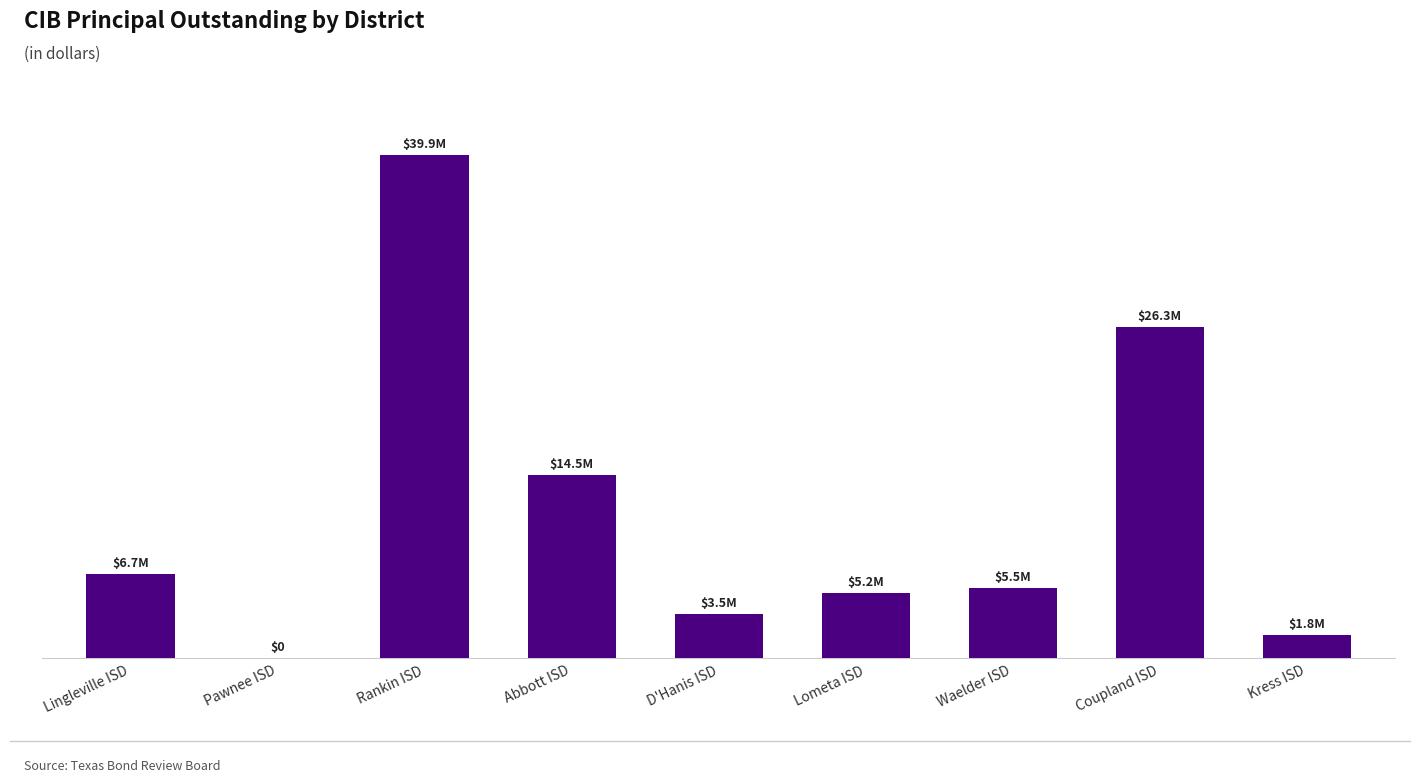

What is the label of the 8th bar from the right?

Pawnee ISD